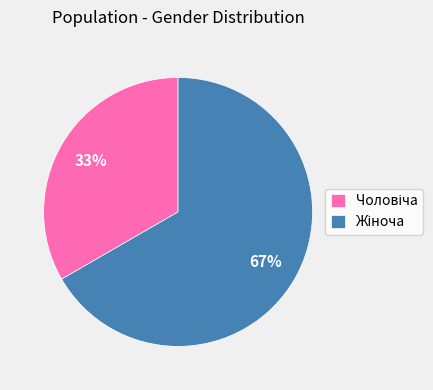

Count the number of slices in the pie.

2